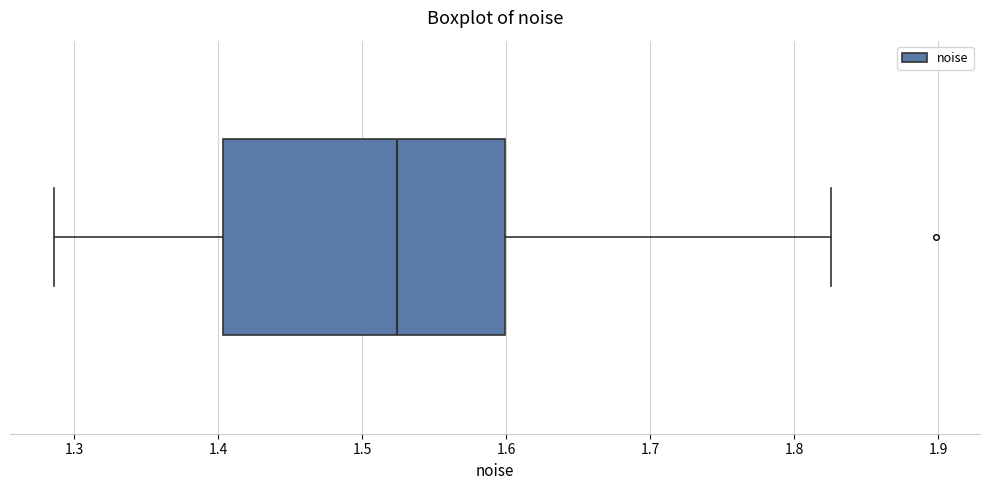

Read this box plot against the x-axis: the position of the median line, the range covered by the box, and the ends of both whiskers. The values are not printed on the chart, so give them approximately, as read against the axis.

median 1.52, box 1.40 to 1.60, whiskers 1.29 to 1.83